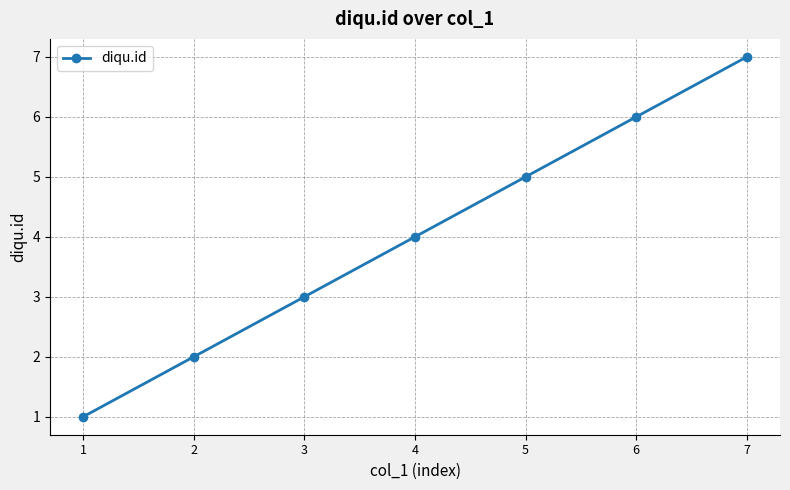

What is the average value?

4